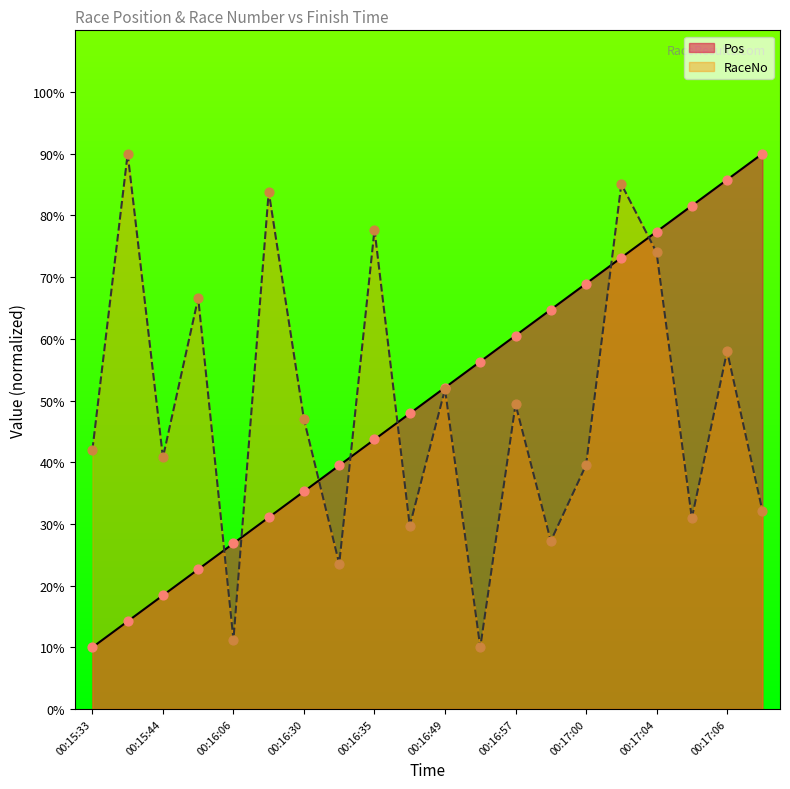

Is the value of RaceNo at 00:16:27 greater than the value of Pos at 00:15:33?

Yes